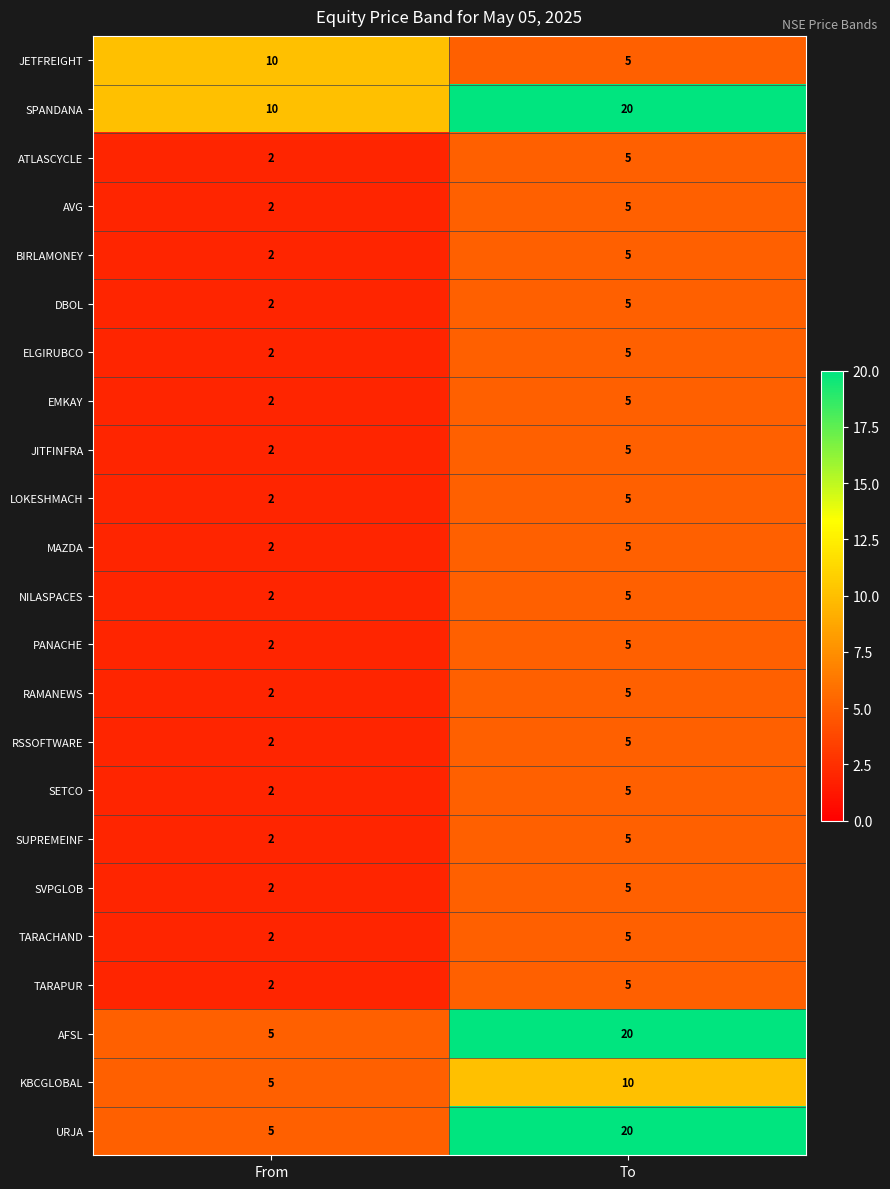

Is it true that MAZDA equals 3 at From?

False